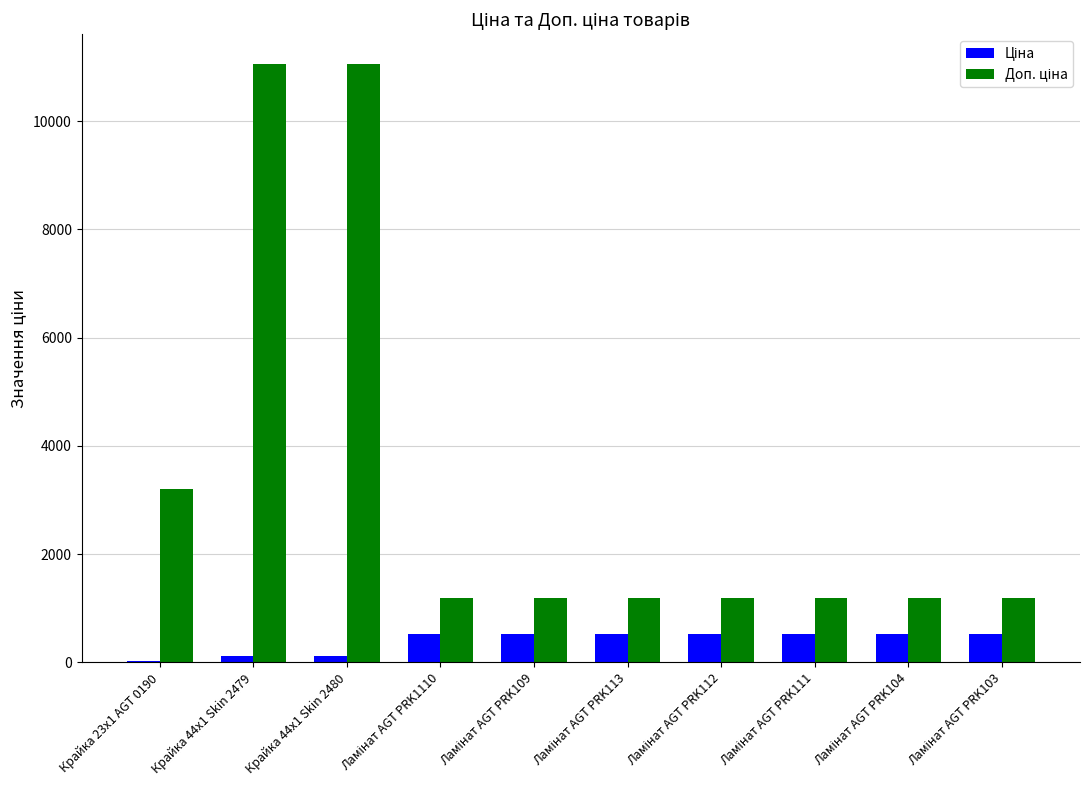

Count the number of data series in this chart.

2